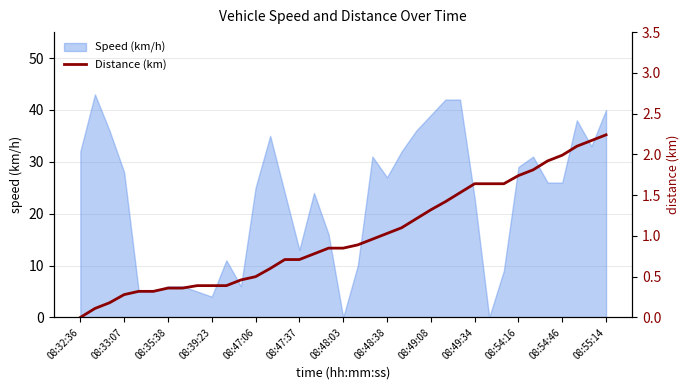

What is the maximum value for Speed (km/h)?

43